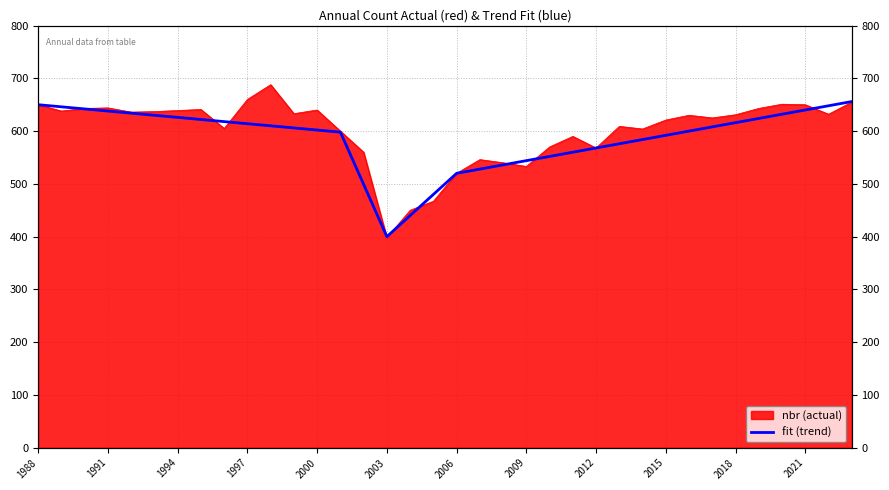

Does the chart display data point markers on the line(s)?

No